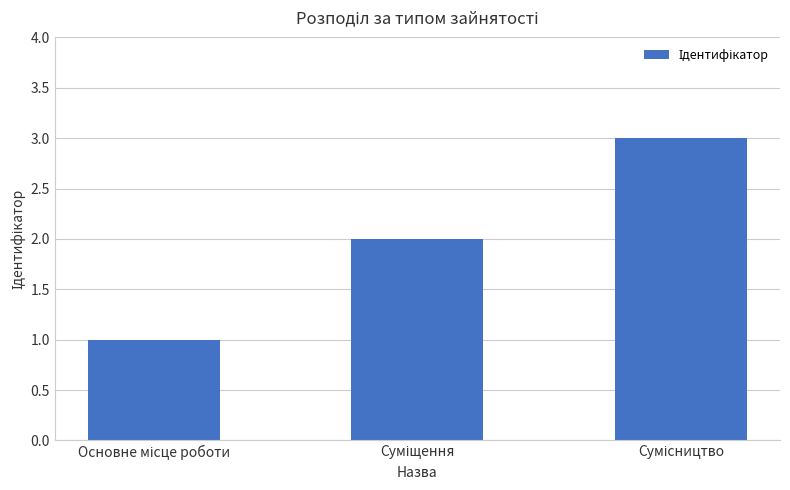

What is the sum of all values?

6